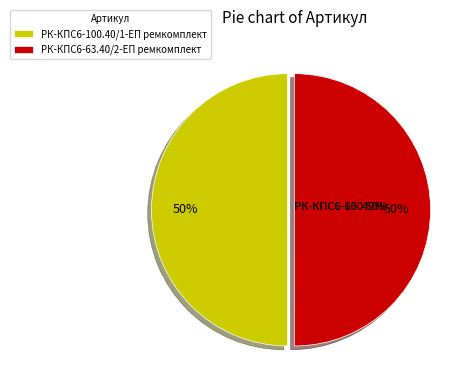

Which category has the smallest portion of the pie?

РК-КПС6-63.40/2-ЕП ремкомплект